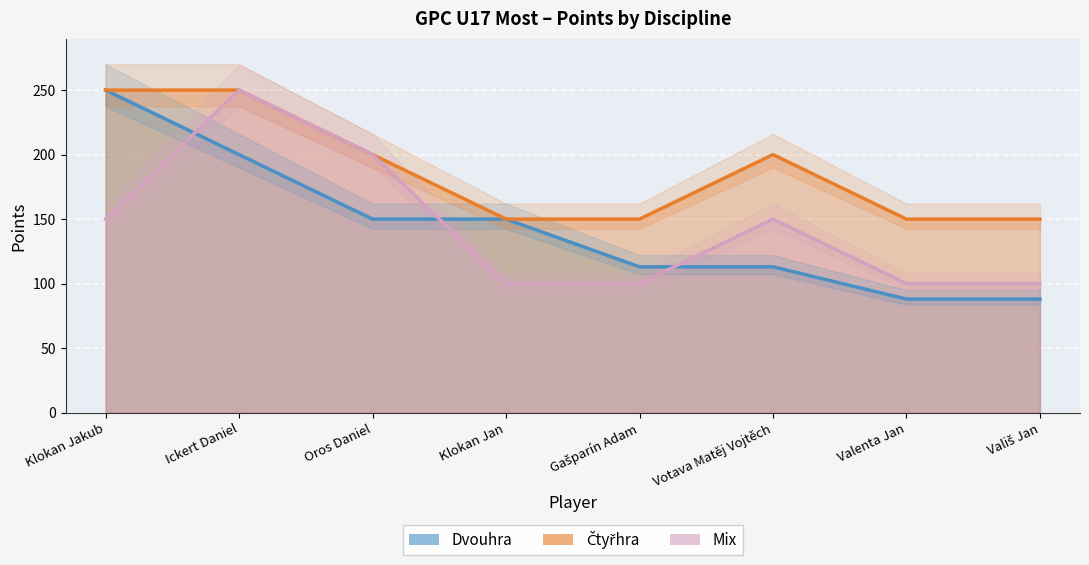

What is the total value across all series at Klokan Jan?

400